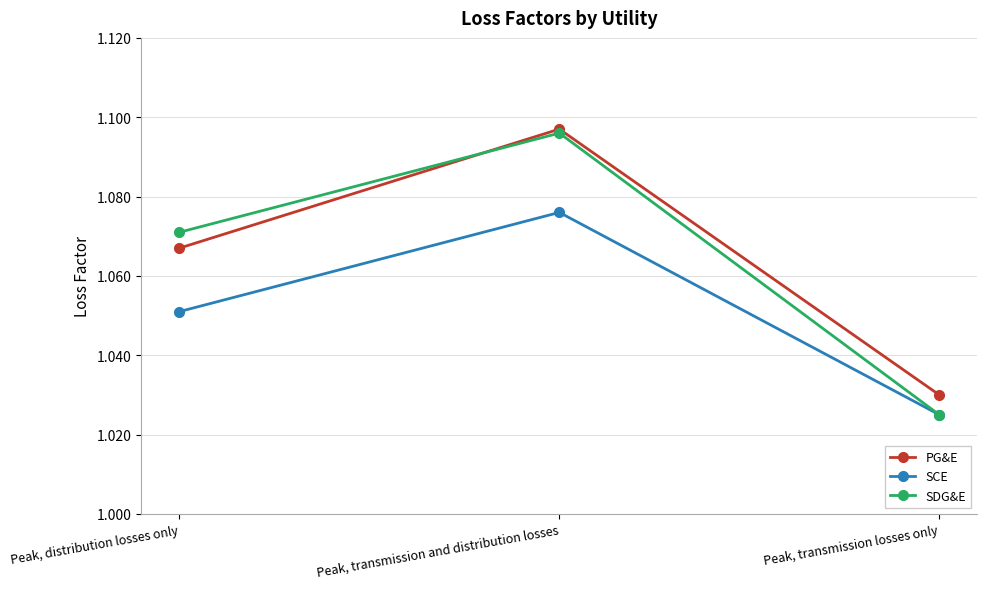

Which series has the largest range (max minus min)?

SDG&E